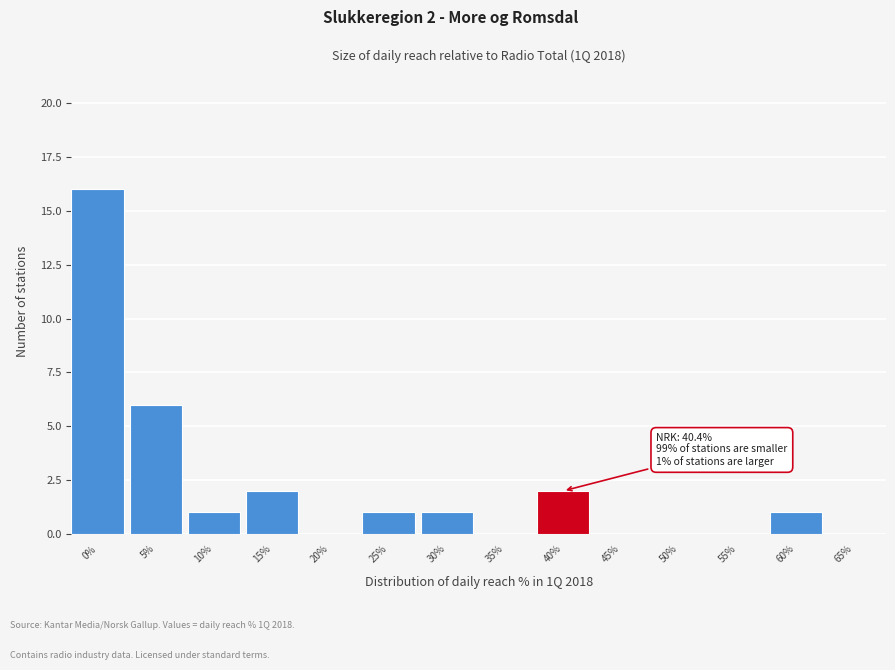

Reading right to left, extract all data points from this chart.

65%=0	60%=1	55%=0	50%=0	45%=0	40%=2	35%=0	30%=1	25%=1	20%=0	15%=2	10%=1	5%=6	0%=16